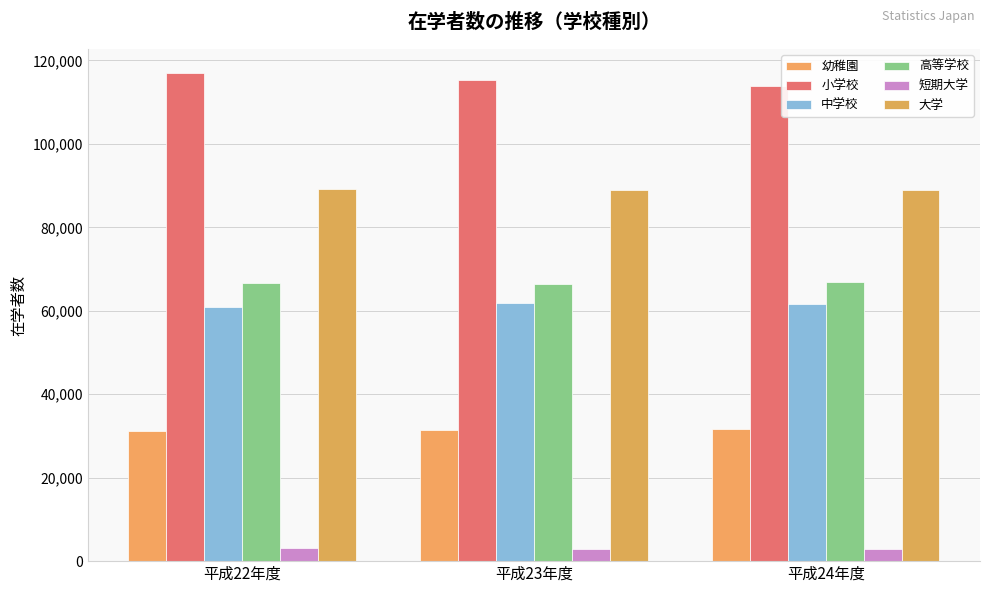

At how many categories does at least one series exceed 90031?

3